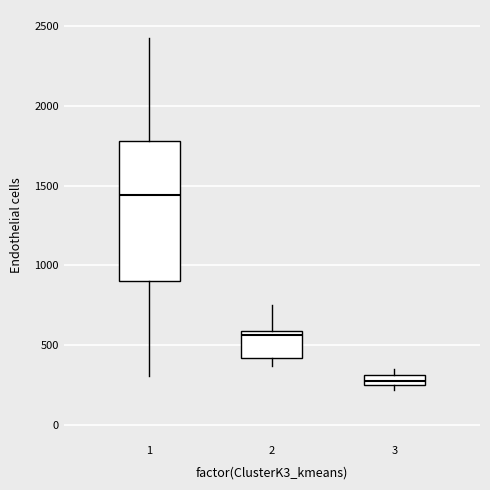

Which box's median line is the lowest?

3